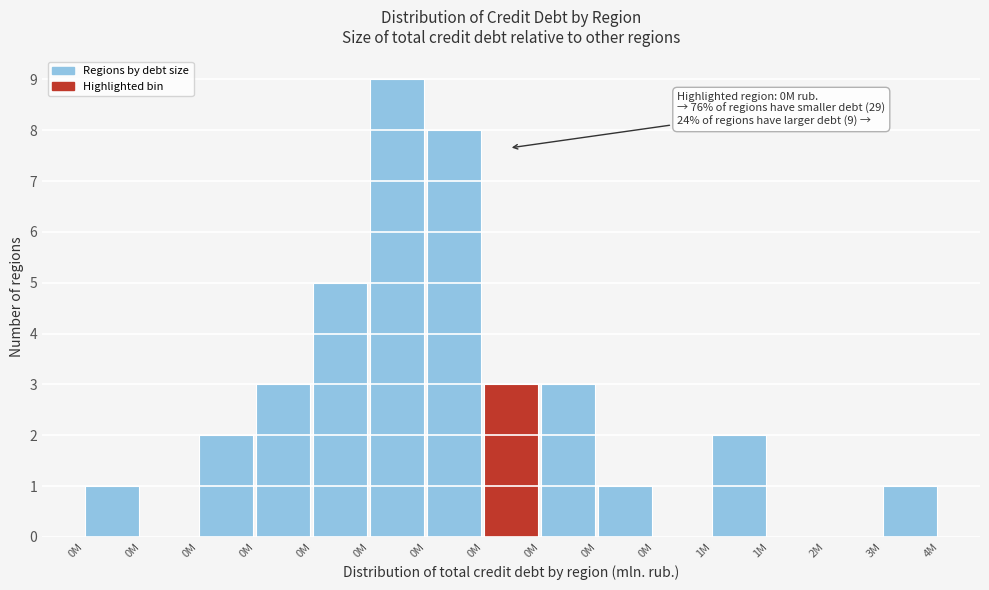

Count the number of categories in the chart.

15